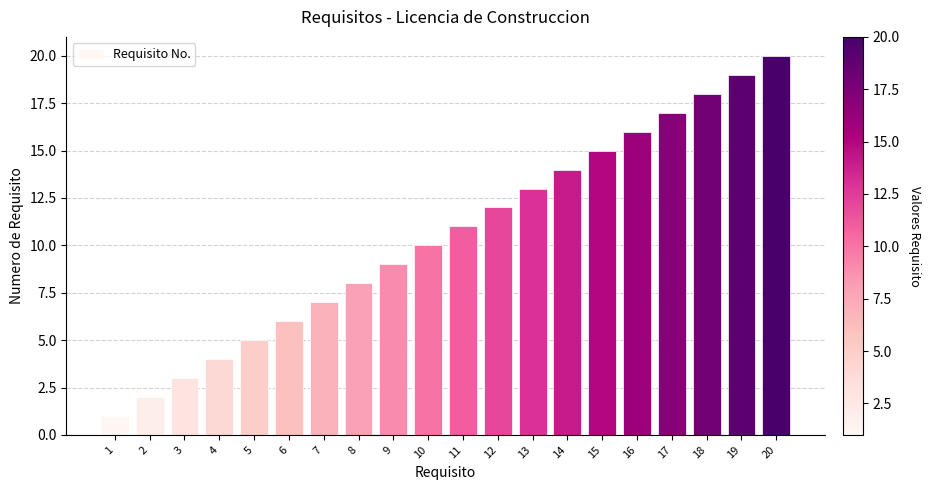

What is the difference between the values at 10 and 2?

8